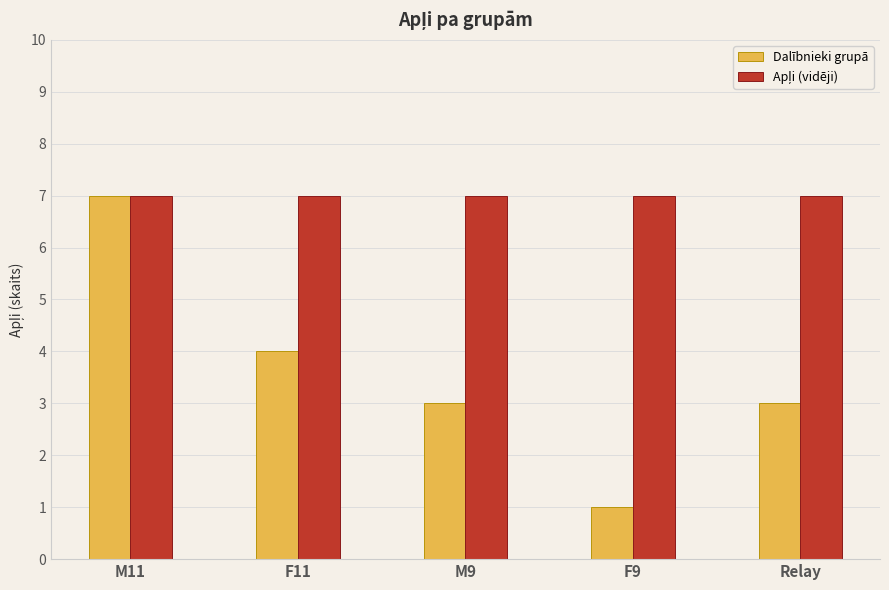

What is the highest value of the Dalībnieki grupā series?

7